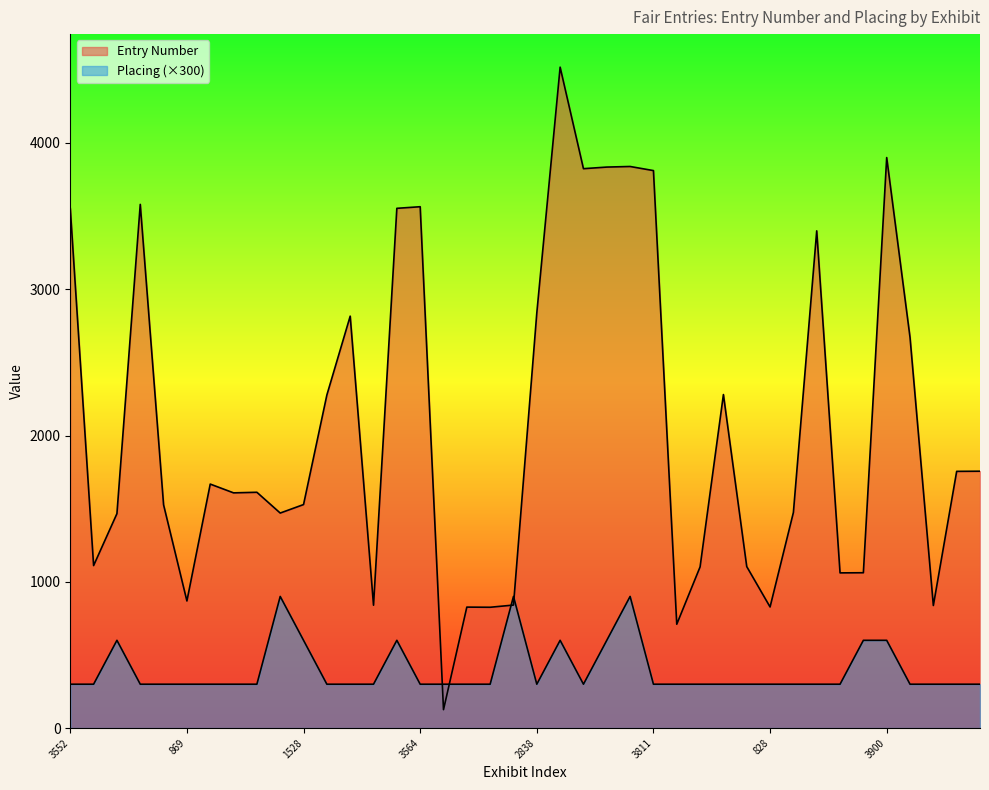

How many times do Entry Number and Placing cross each other?

4